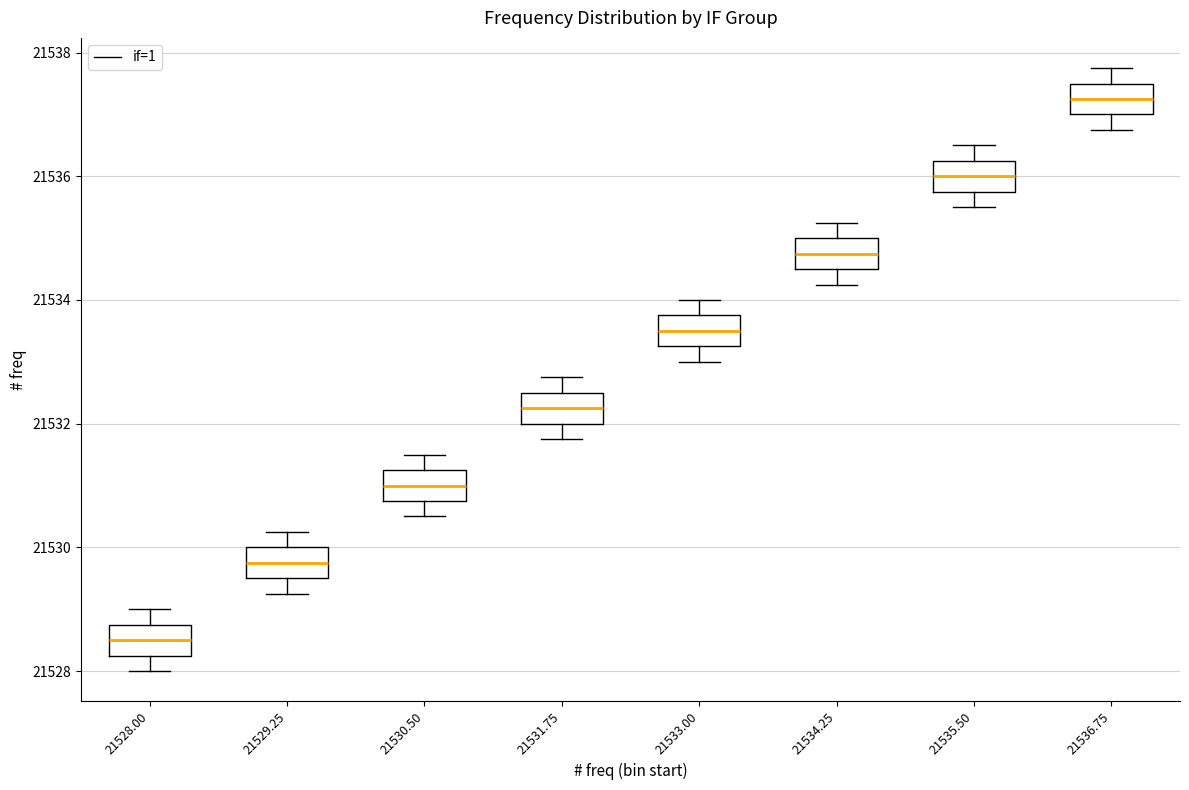

Which box's median line is the highest?

21536.75